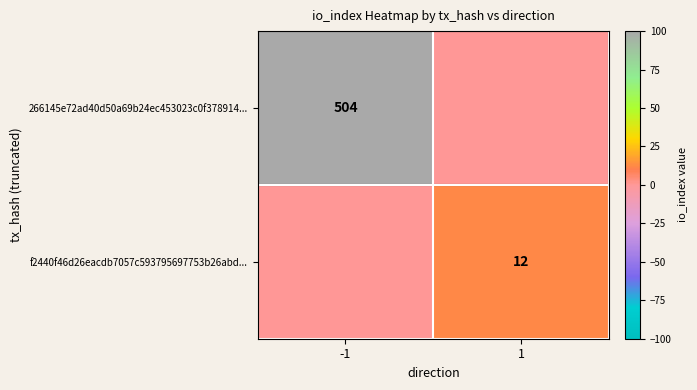

The value of 266145e72ad40d50a69b24ec453023c0f378914... at -1 is 834. True or false?

False